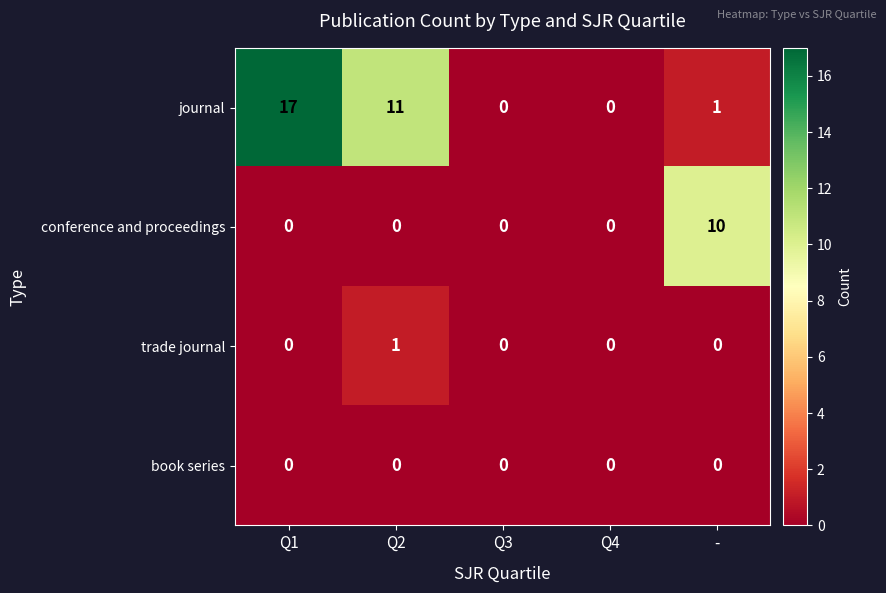

Reading left to right, list all the values displayed in this chart.

journal: Q1=17	Q2=11	Q3=0	Q4=0	-=1
conference and proceedings: Q1=0	Q2=0	Q3=0	Q4=0	-=10
trade journal: Q1=0	Q2=1	Q3=0	Q4=0	-=0
book series: Q1=0	Q2=0	Q3=0	Q4=0	-=0